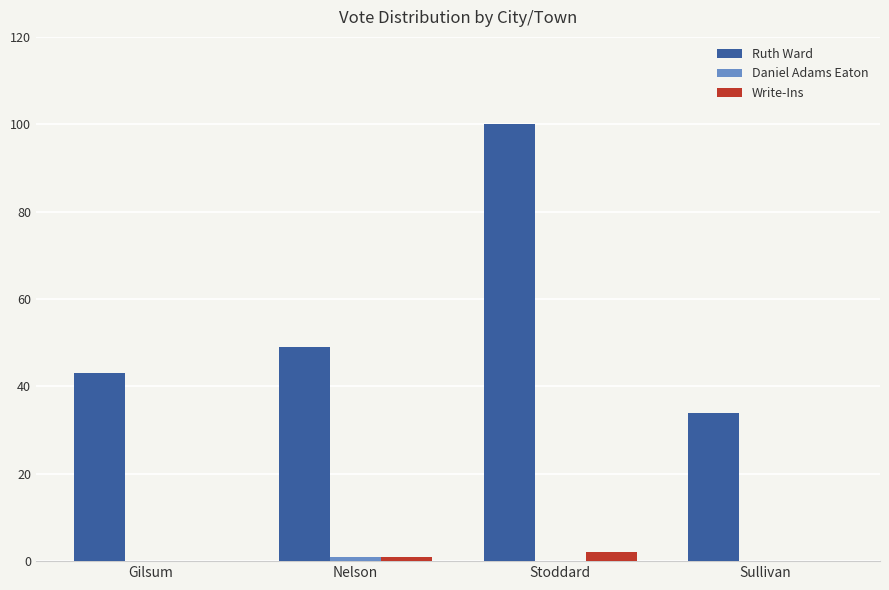

Is it true that Ruth Ward equals 26 at Gilsum?

False